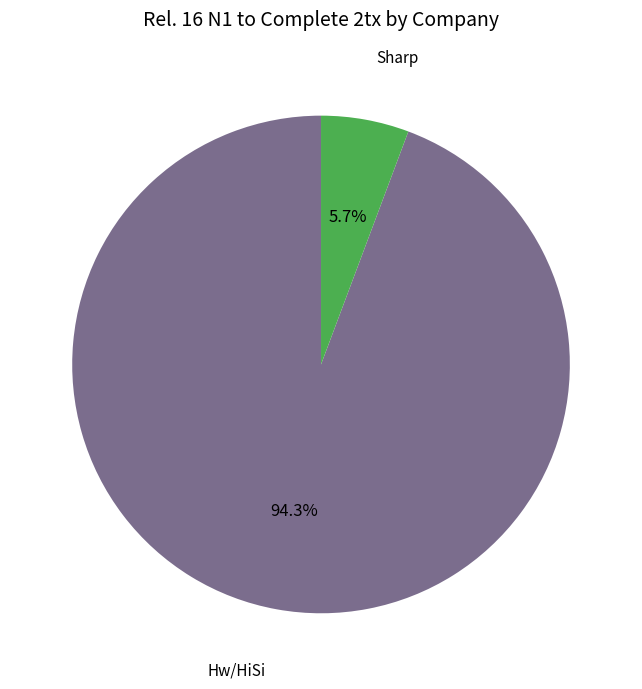

What percentage do Sharp and Hw/HiSi together represent?

100.0%